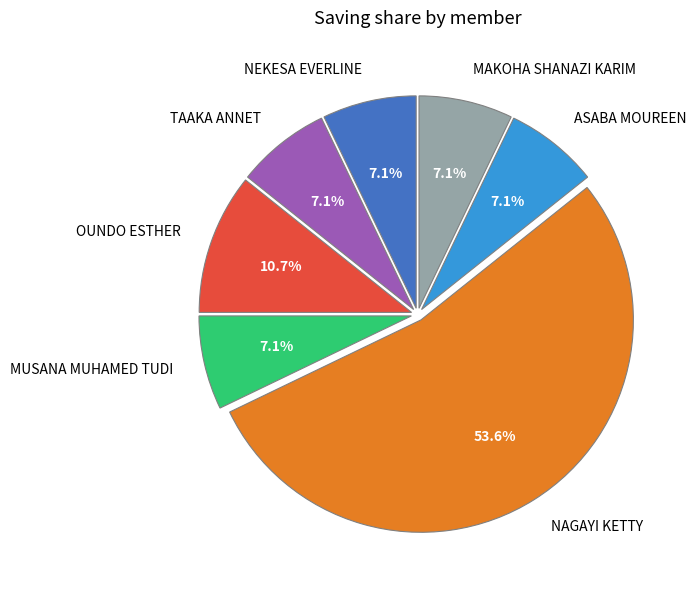

Is the sum of MAKOHA SHANAZI KARIM and TAAKA ANNET greater than half?

No